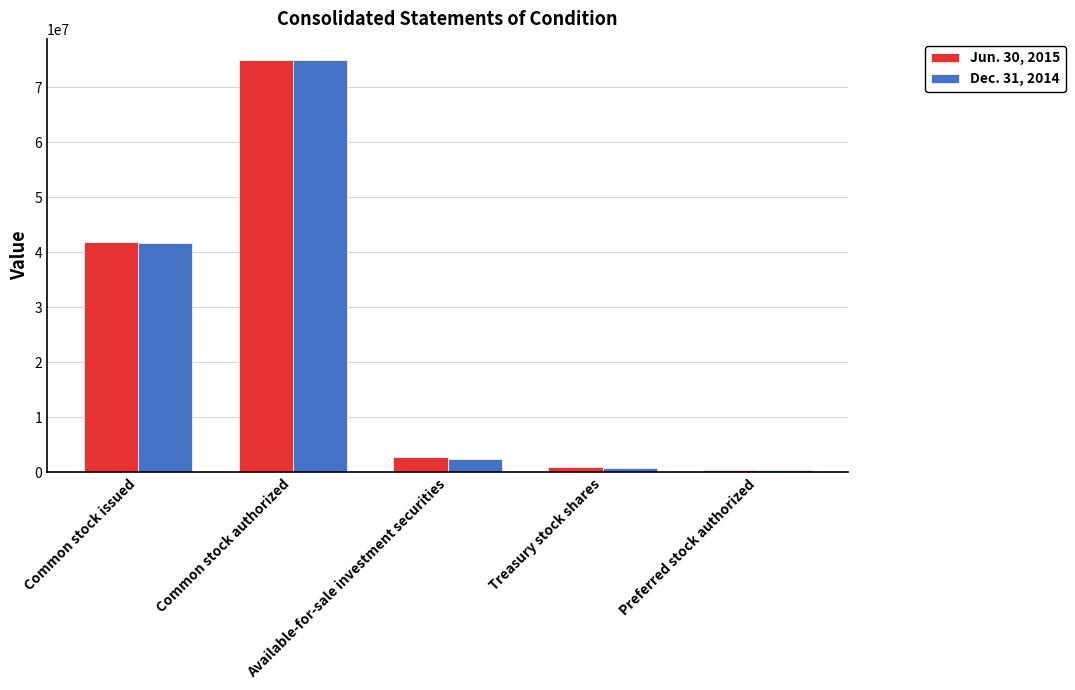

At which category is the sum across all series the highest?

Common stock authorized